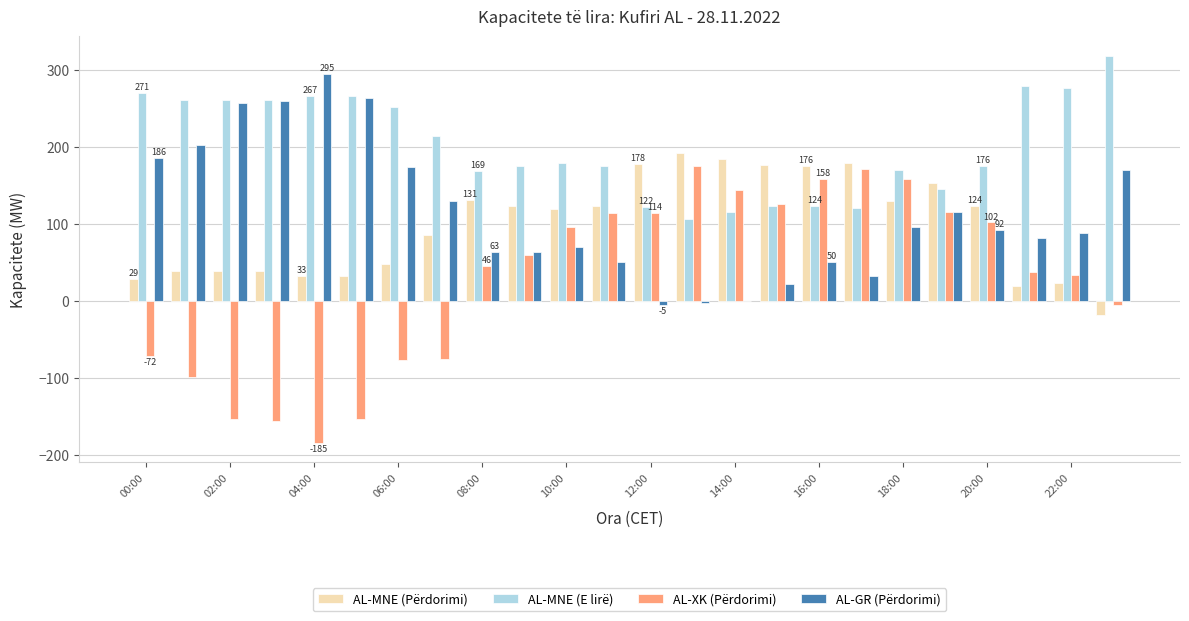

Which series has the largest total across all categories?

AL-MNE (E lirë)